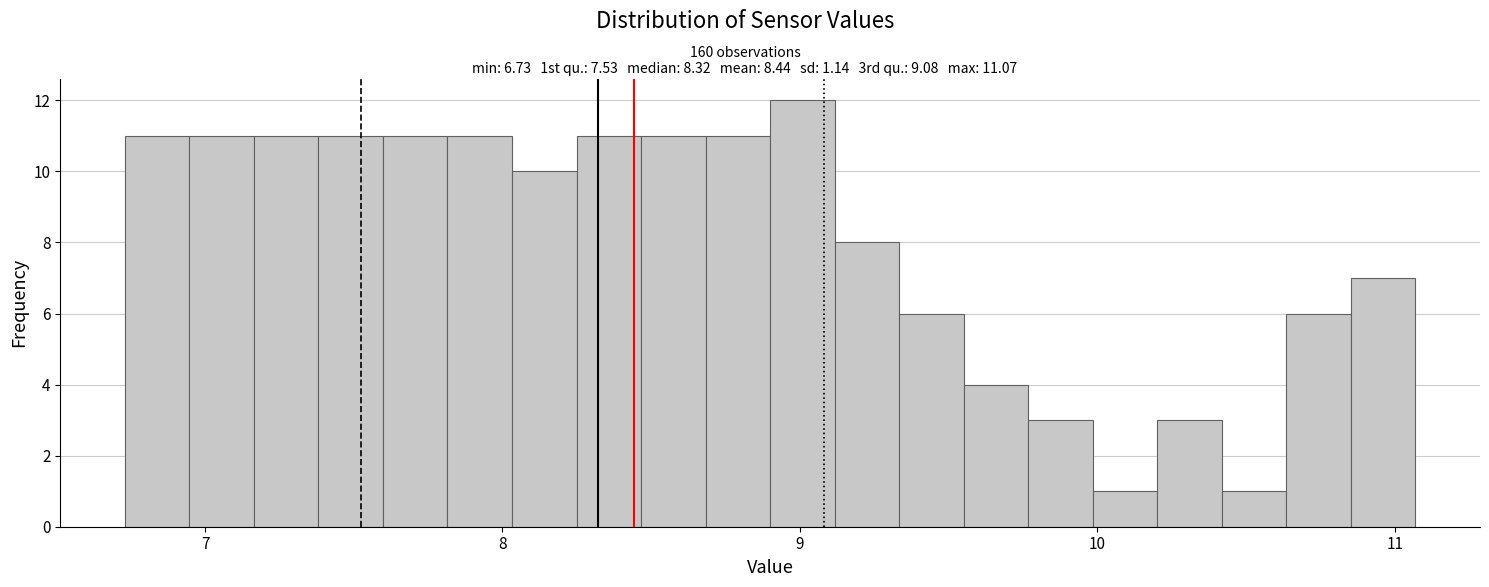

Read against the x-axis, roughly where is the centre of the tallest bar?

9.0